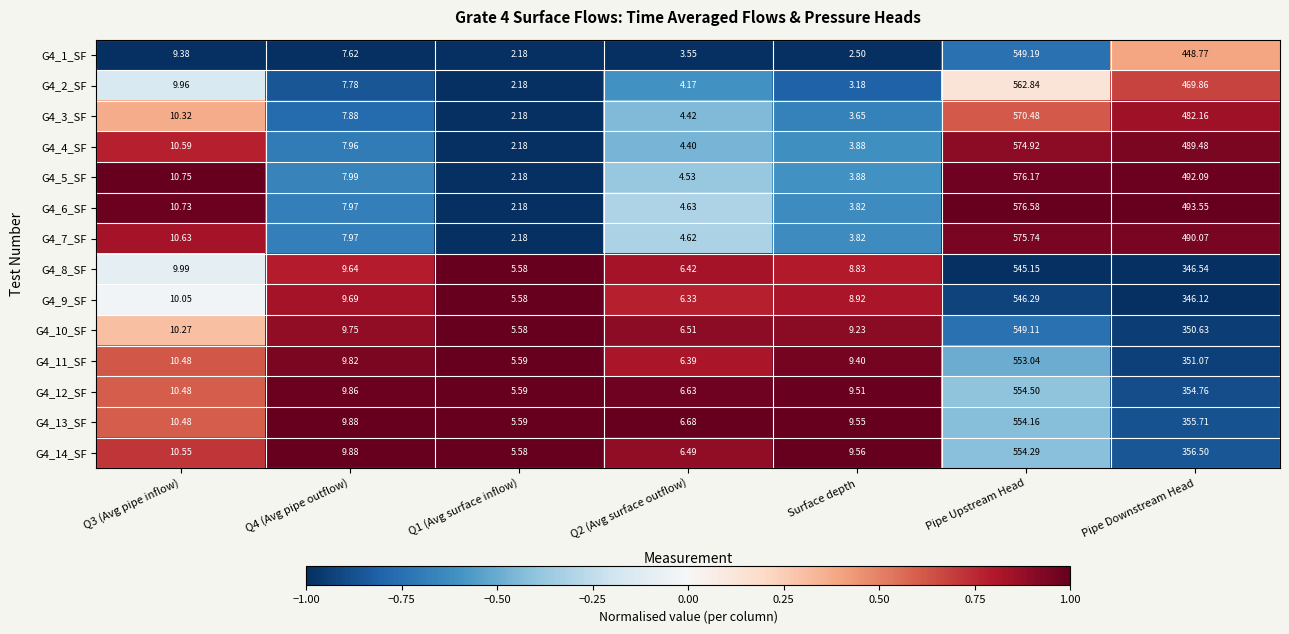

Which label corresponds to the largest value in the chart?

Pipe Upstream Head